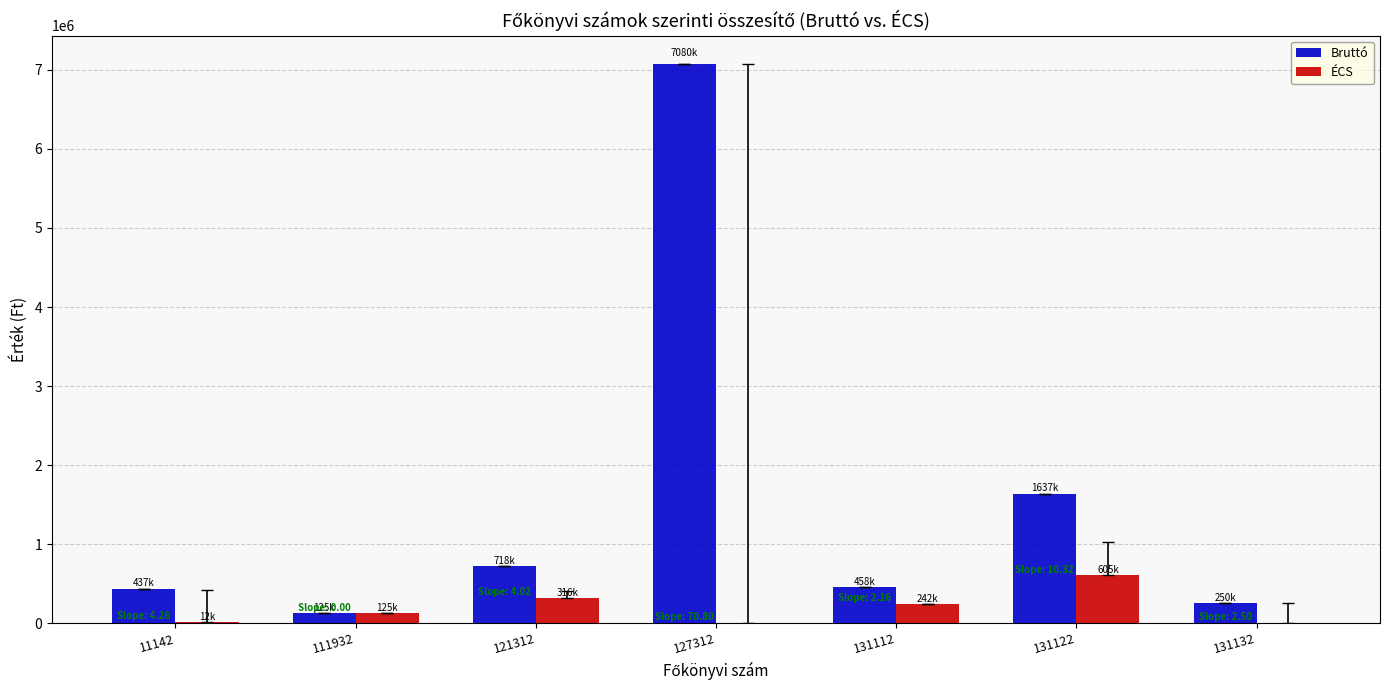

What are all the series names shown in the legend?

Bruttó, ÉCS